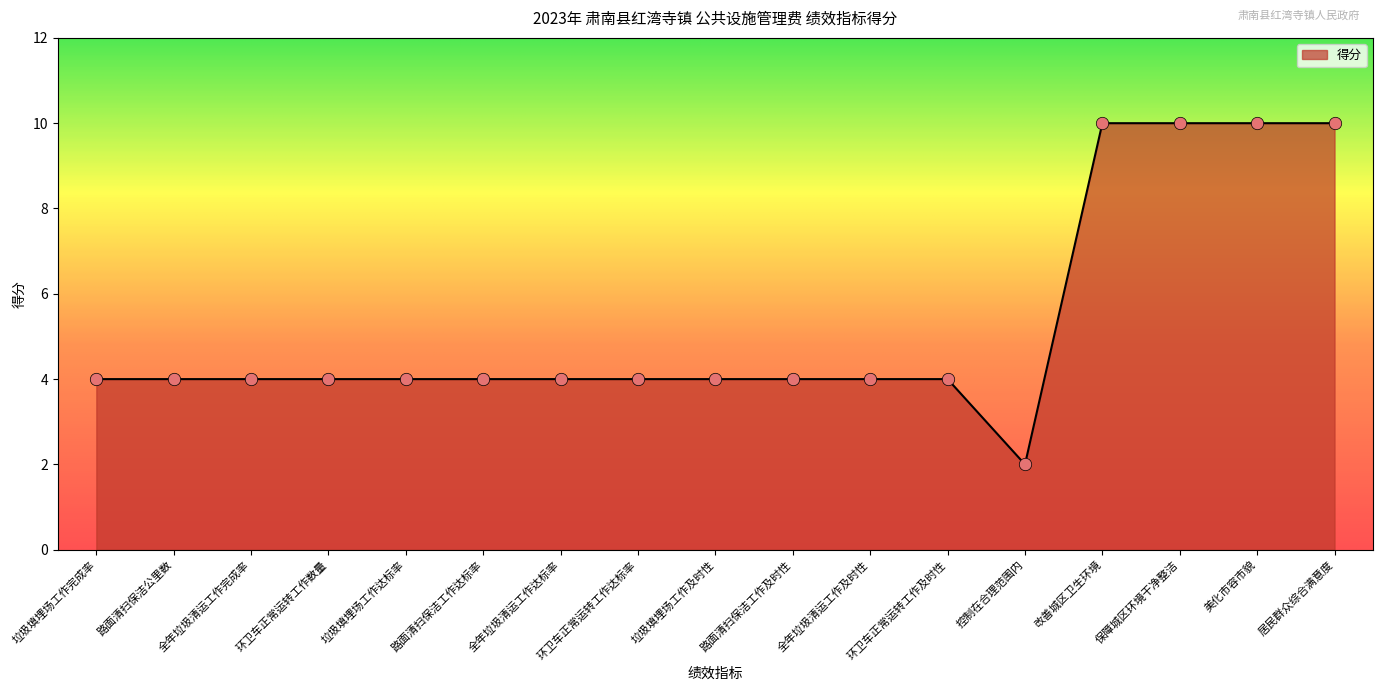

Approximately how many times larger is the value at 全年垃圾清运工作及时性 compared to 垃圾填埋场工作完成率?

1.0